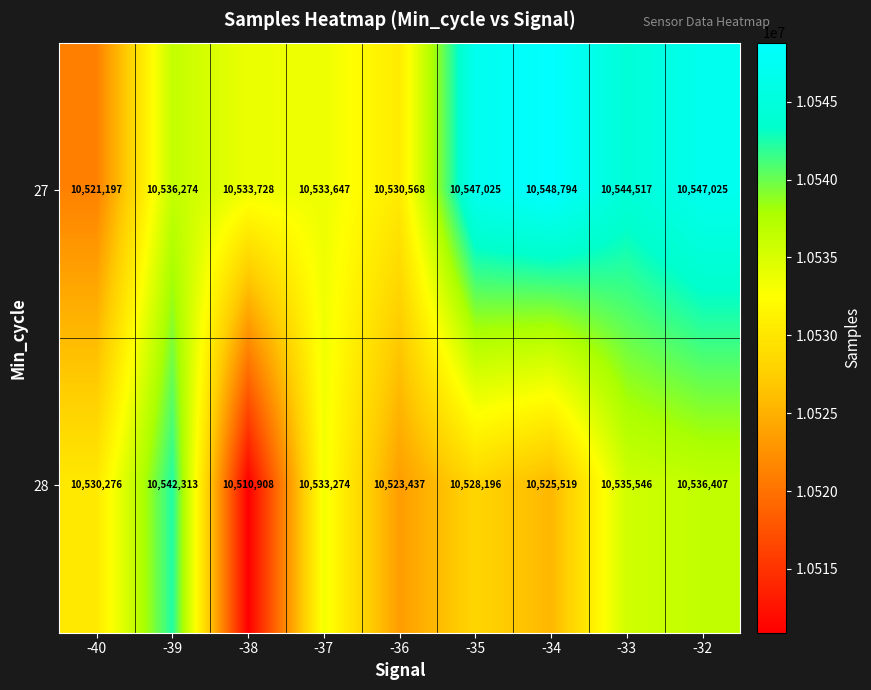

How many categories are shown in the chart?

9